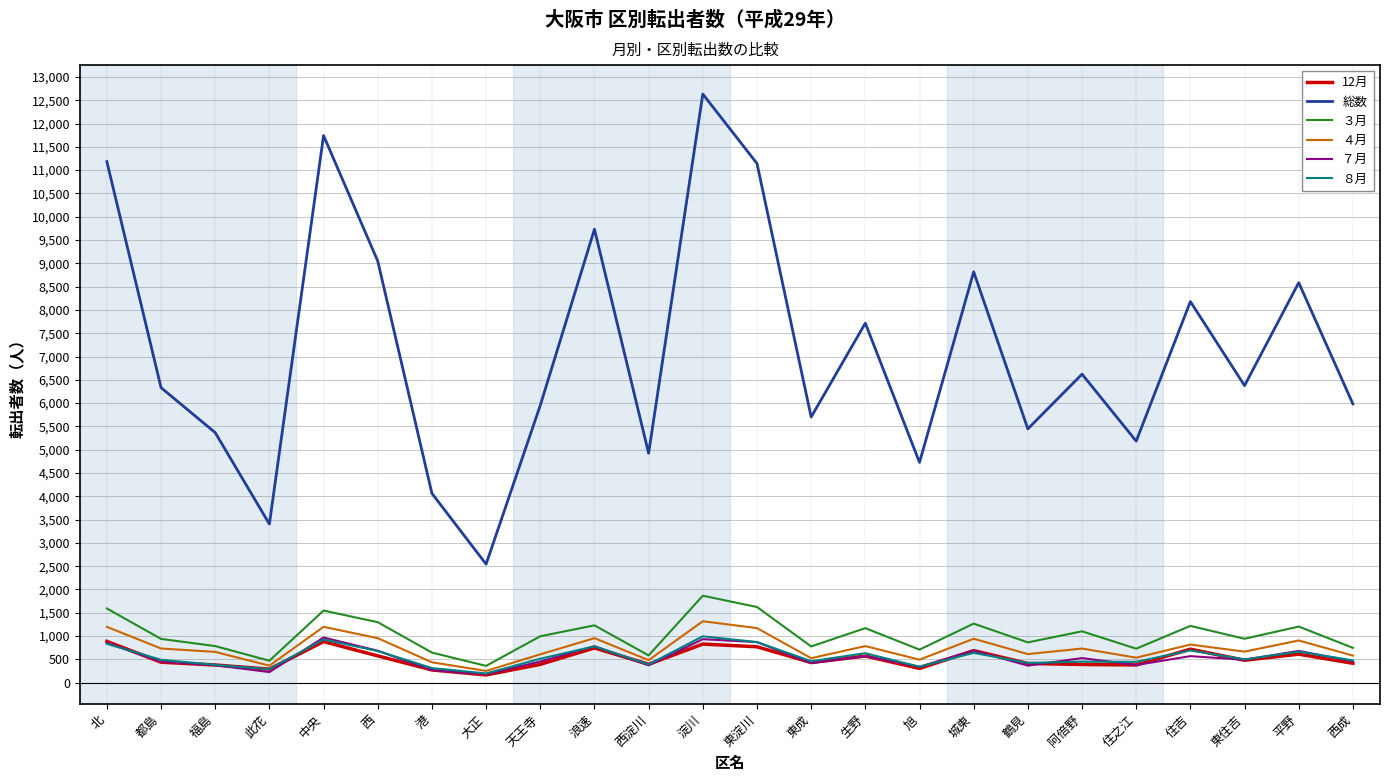

Which series changed the most between 北 and 淀川?

総数